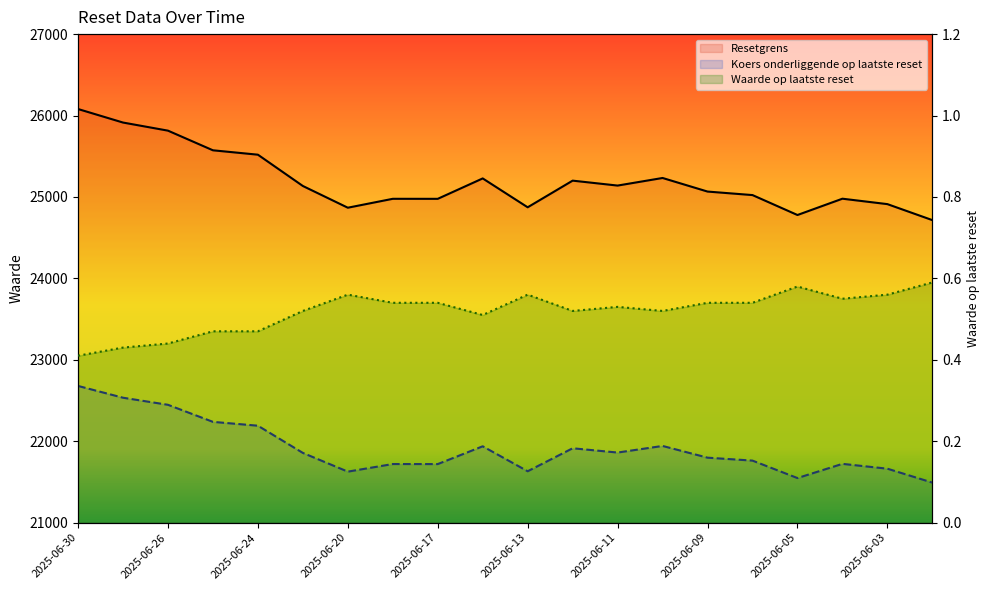

How many lines are shown in the chart?

3